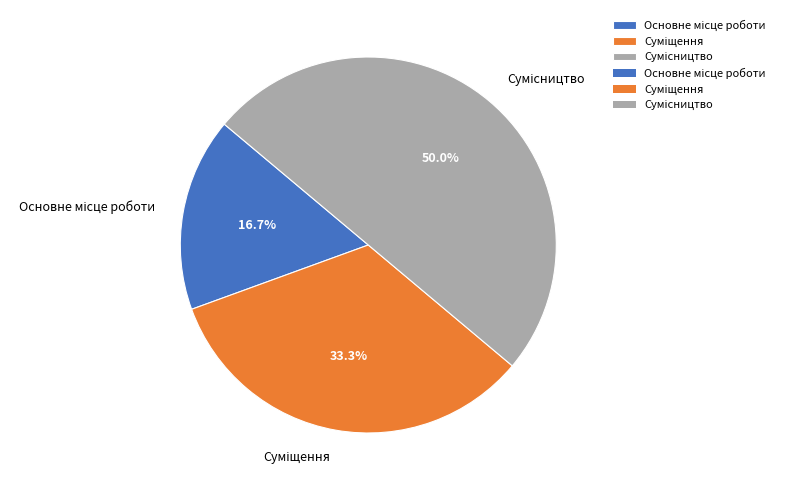

Is there any slice that represents more than half of the pie?

No